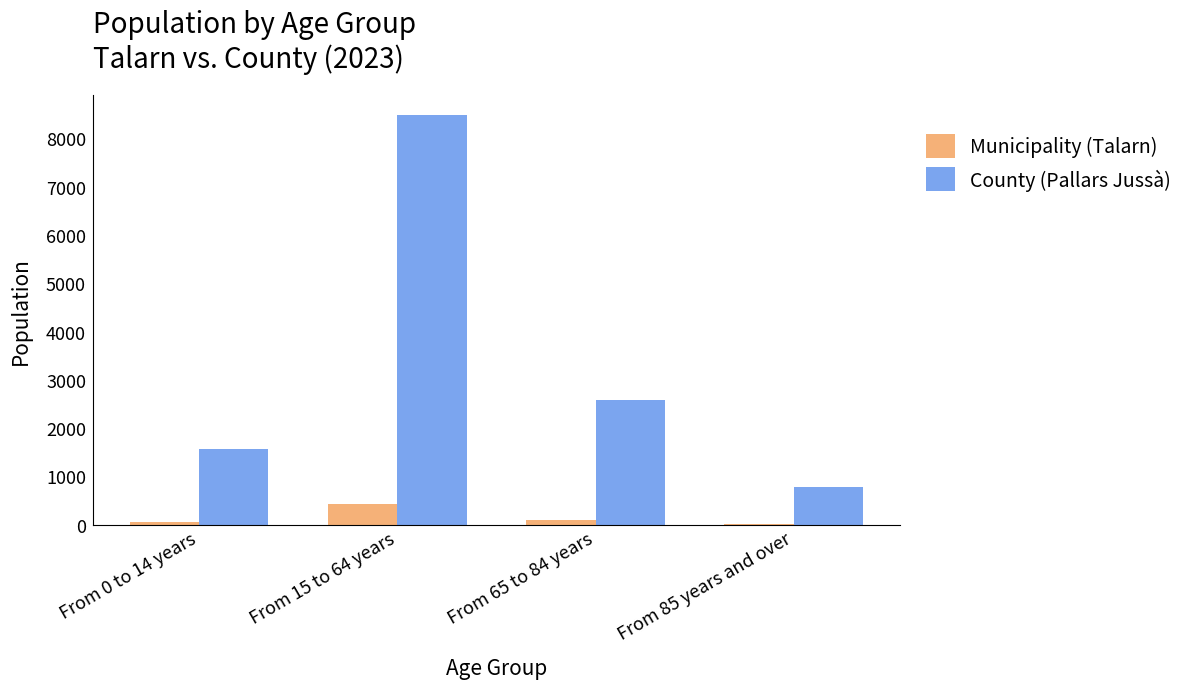

At which category is the sum across all series the highest?

From 15 to 64 years